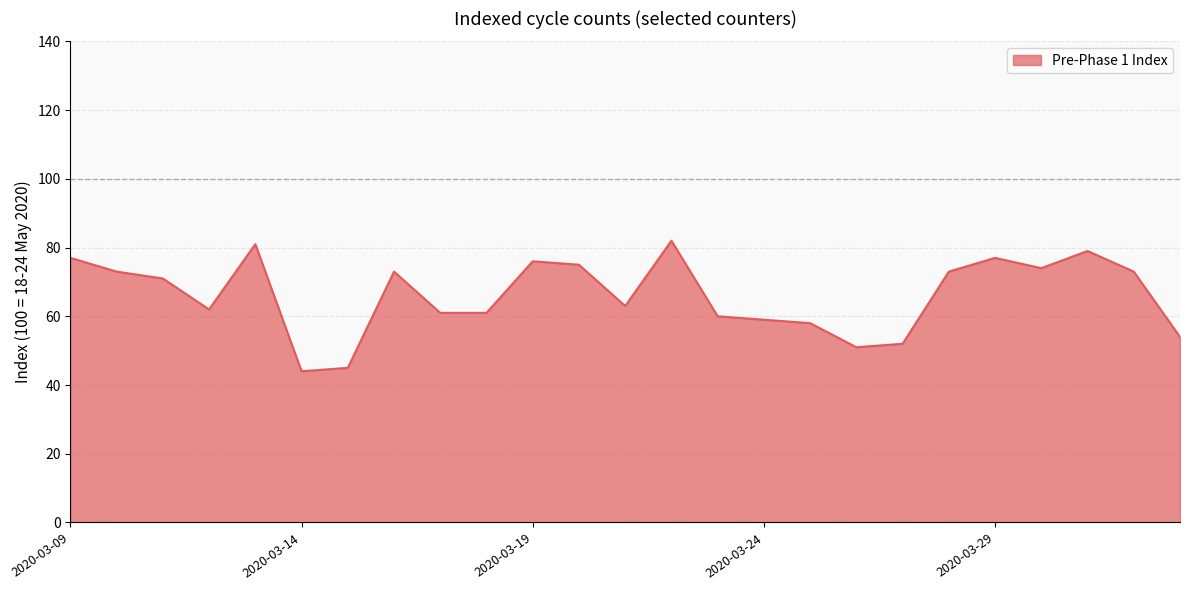

What is the greatest value displayed?

82